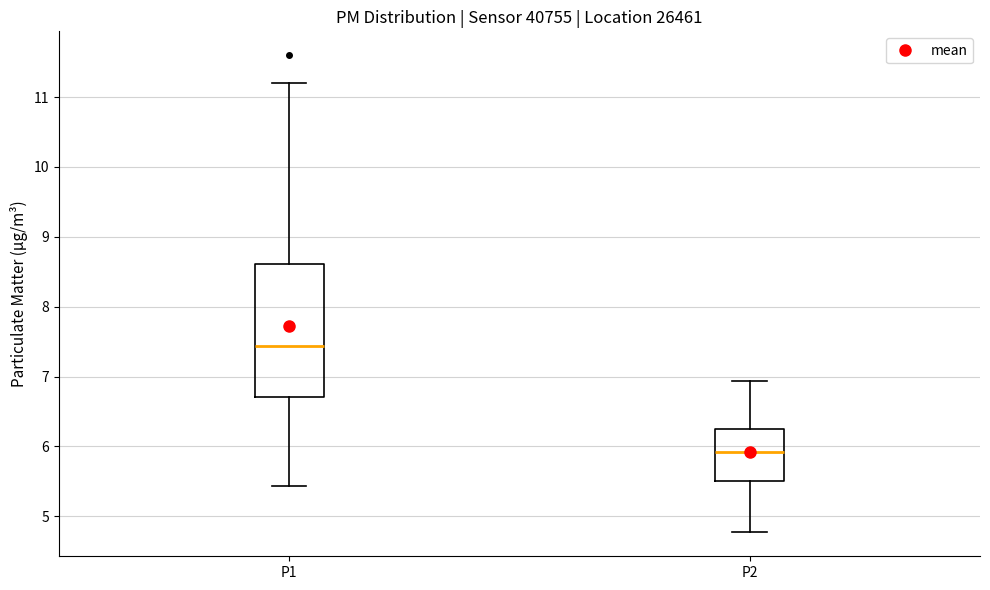

Reading left to right, read every box against the y-axis: the position of its median line, the range the box covers, and the ends of its whiskers. The values are not printed on the chart, so give them approximately, as read against the axis.

P1: median 7.4, box 6.7 to 8.6, whiskers 5.4 to 11.2
P2: median 5.9, box 5.5 to 6.3, whiskers 4.8 to 6.9